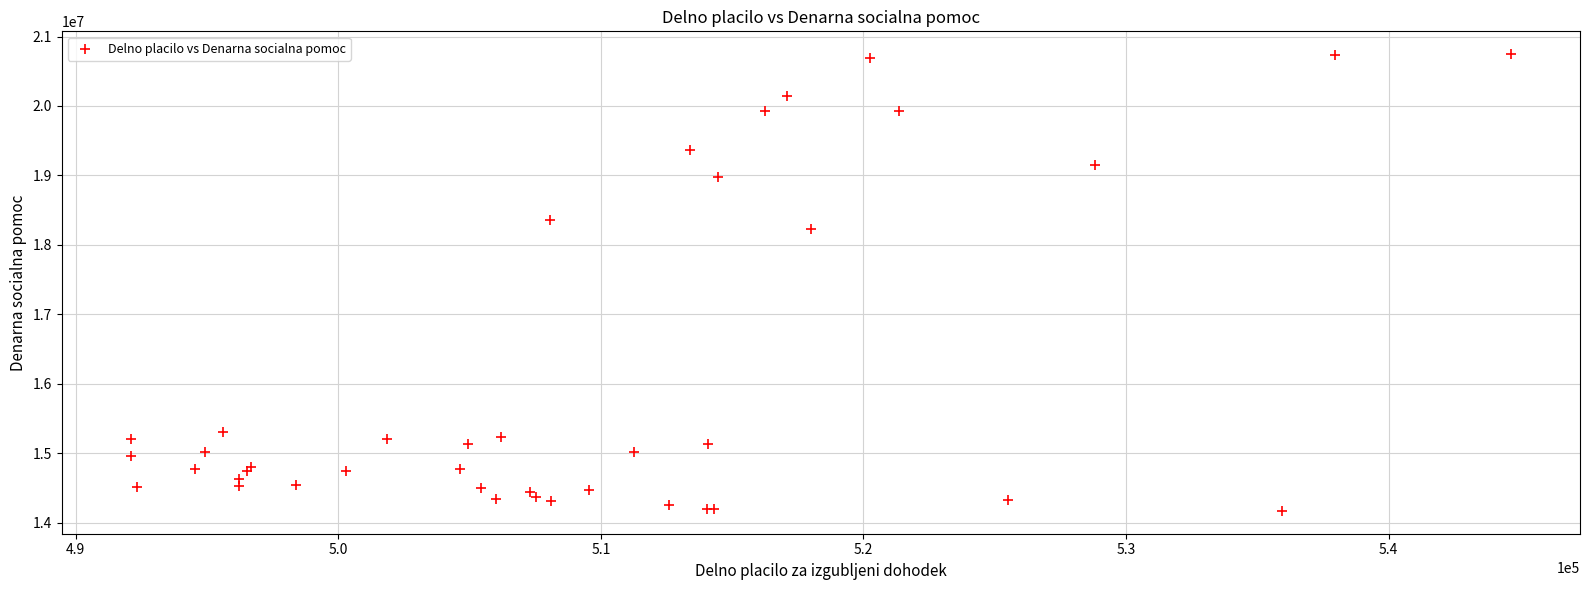

What Y value in the scatter plot is closest to 17457226?

18227105.0